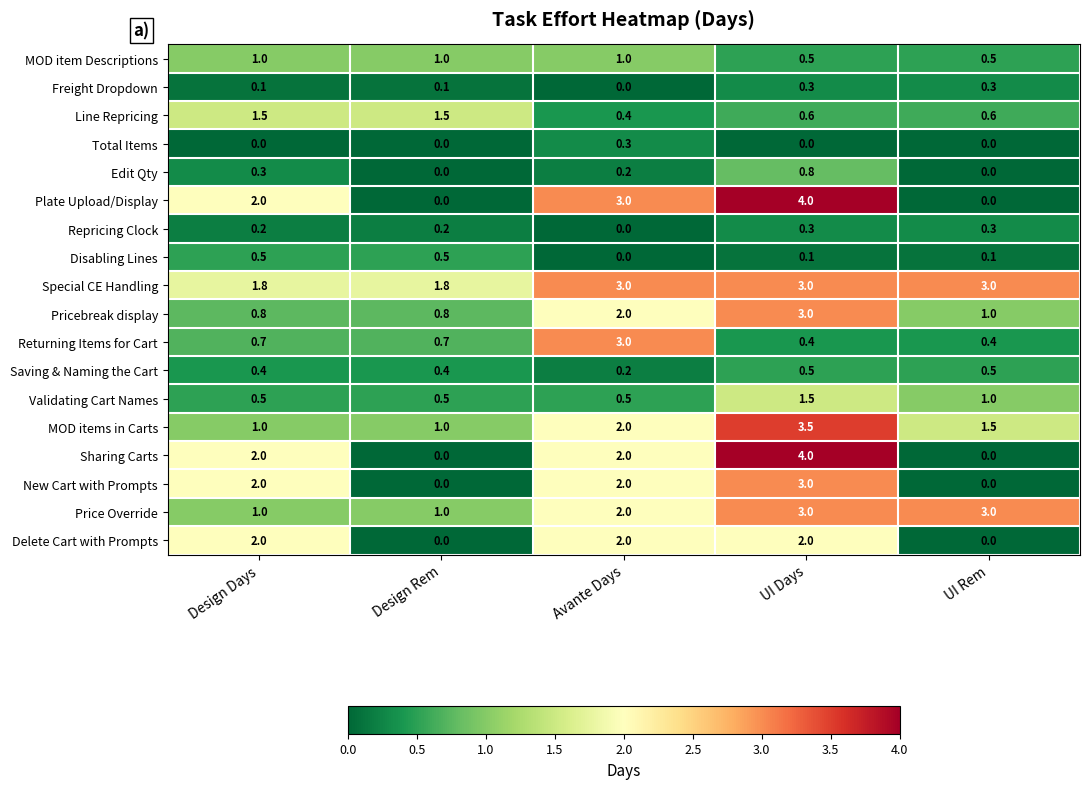

Which series has the largest total across all categories?

Special CE Handling